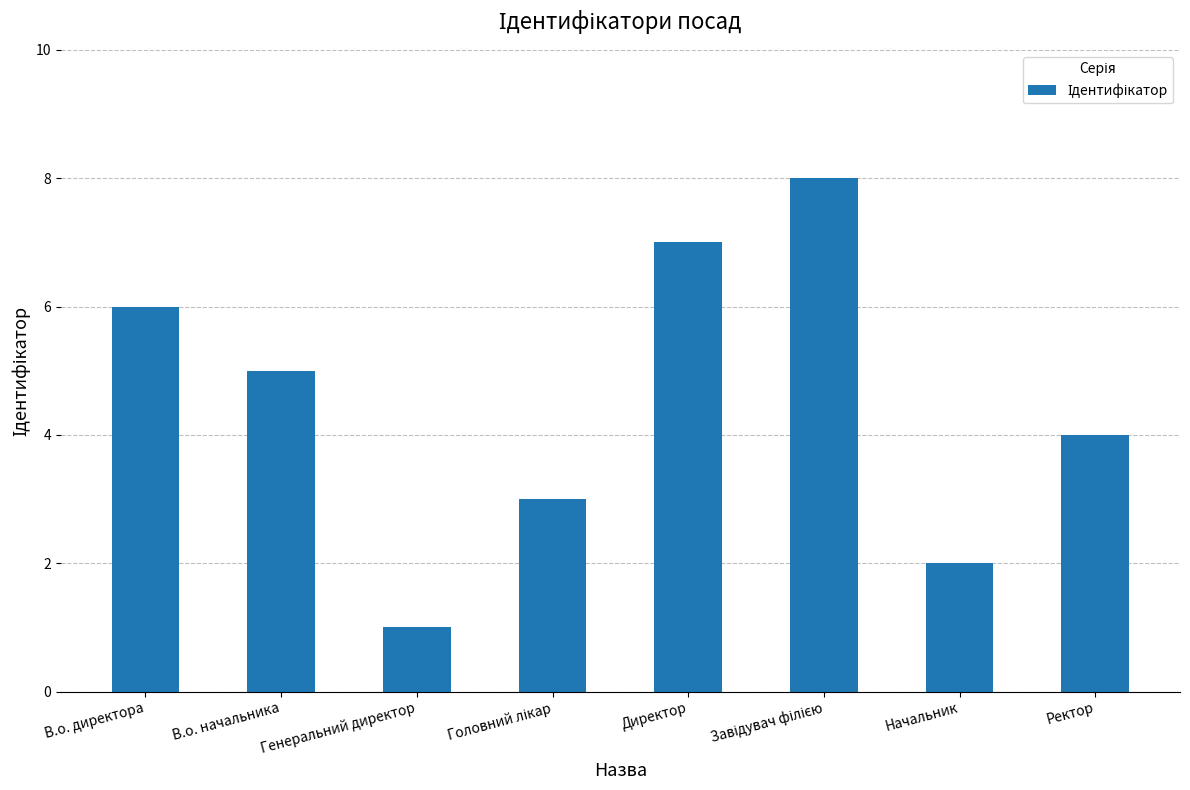

Are the bars grouped side by side (vs. stacked)?

No